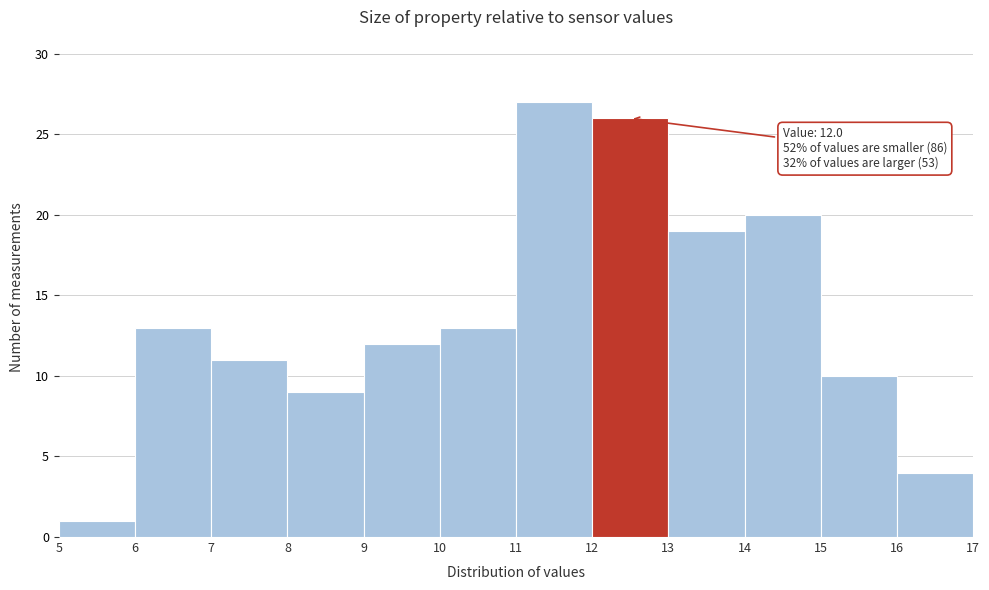

Over which range of the x-axis is the bar tallest?

11 to 12